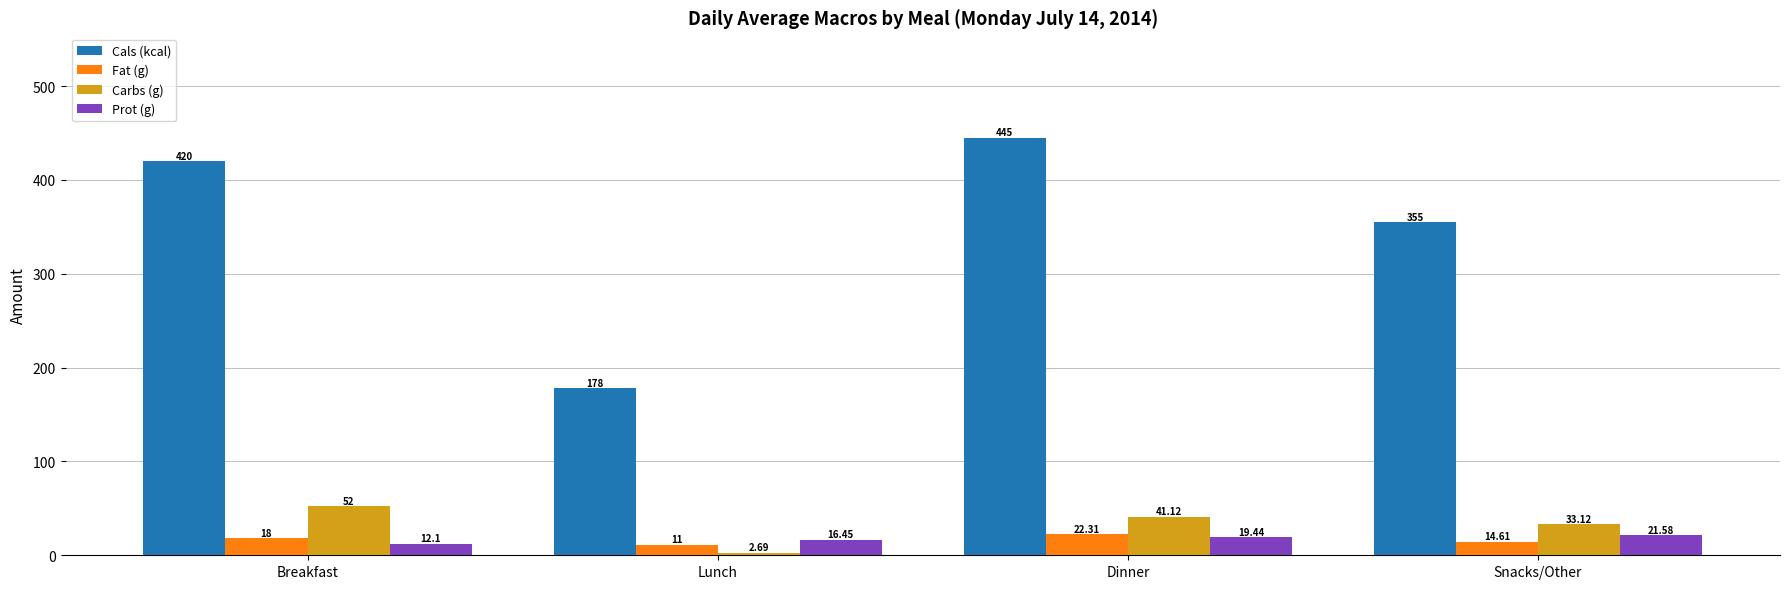

At which label does Prot (g) reach its minimum?

Breakfast